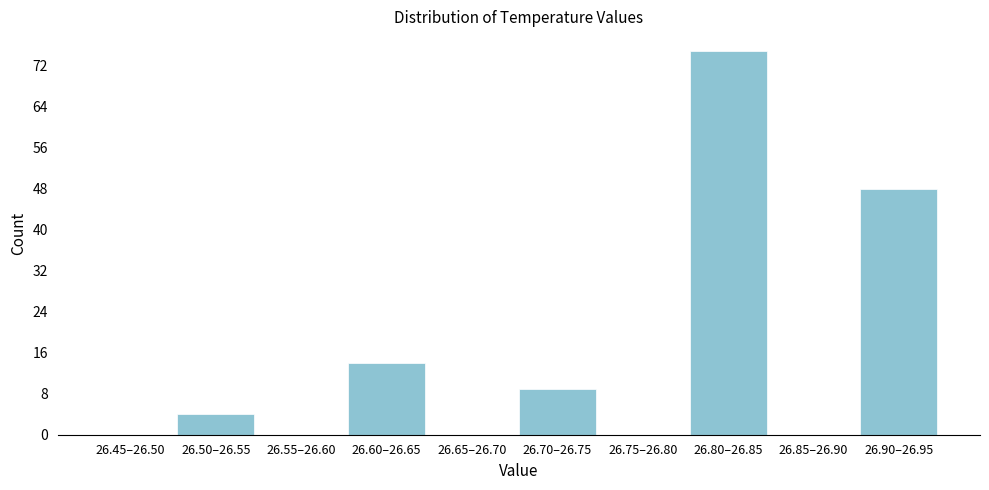

Reading right to left, extract all data points from this chart.

26.90–26.95=48	26.85–26.90=0	26.80–26.85=75	26.75–26.80=0	26.70–26.75=9	26.65–26.70=0	26.60–26.65=14	26.55–26.60=0	26.50–26.55=4	26.45–26.50=0